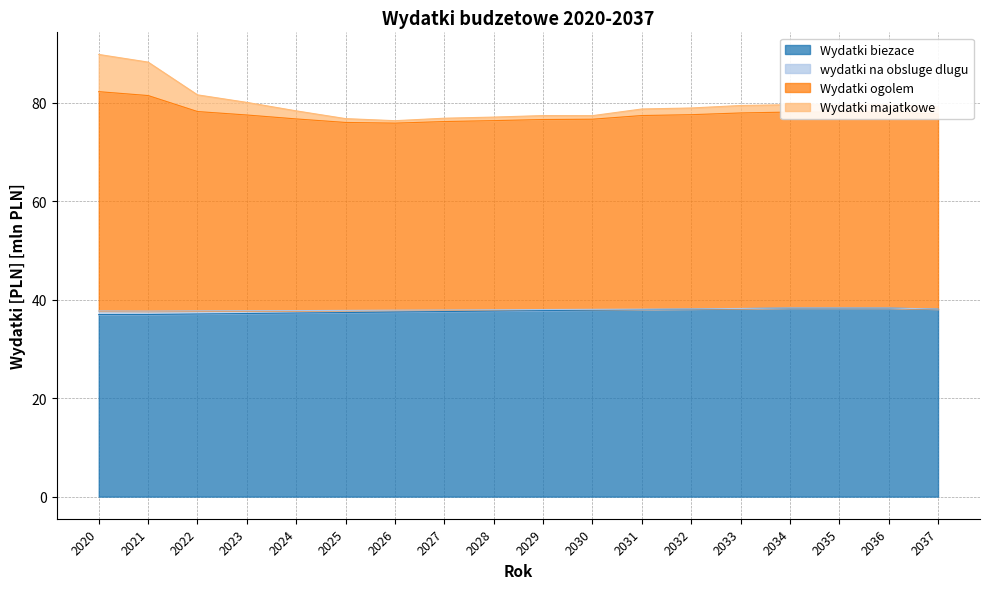

The Wydatki biezace series shows 37.3 at 2024. True or false?

True